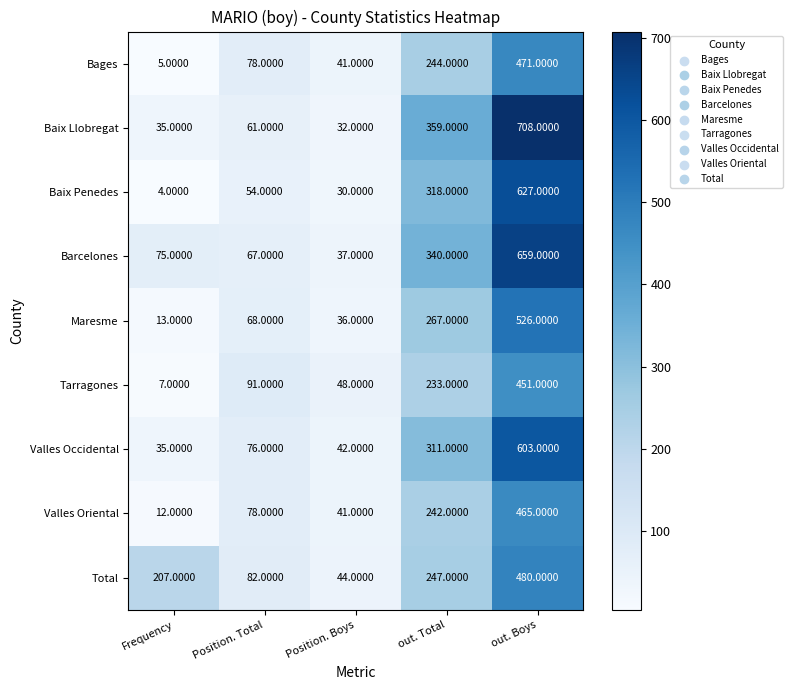

List the series in order of their peak value, highest first.

Baix Llobregat, Barcelones, Baix Penedes, Valles Occidental, Maresme, Total, Bages, Valles Oriental, Tarragones